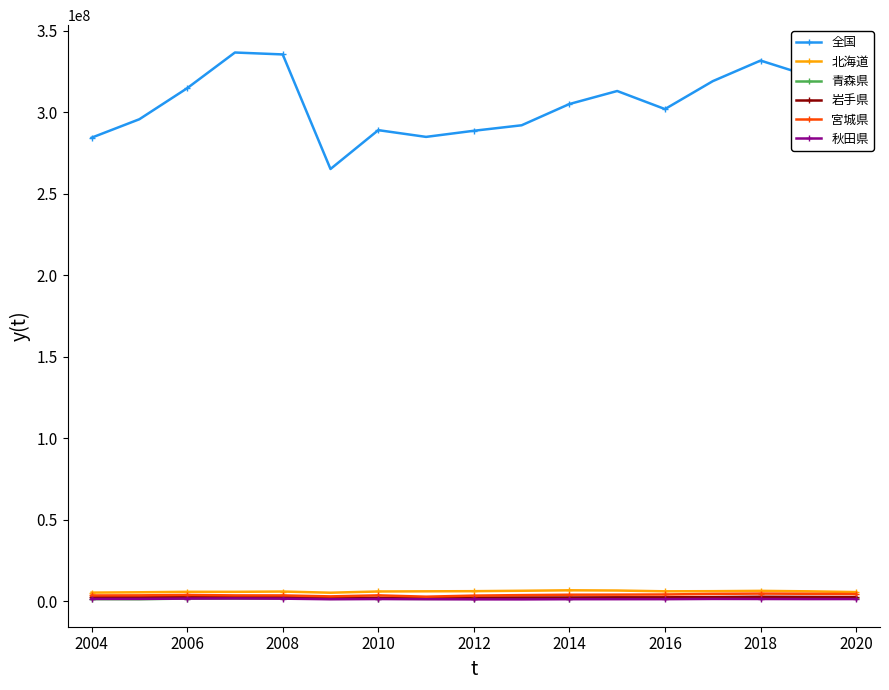

Does the chart display data point markers on the line(s)?

Yes